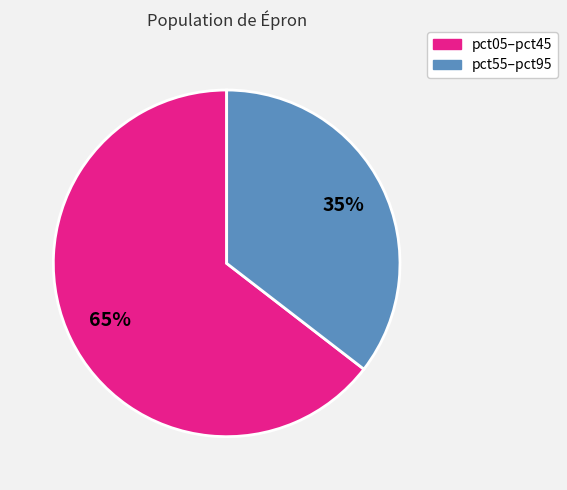

Is there a majority slice in this chart?

Yes